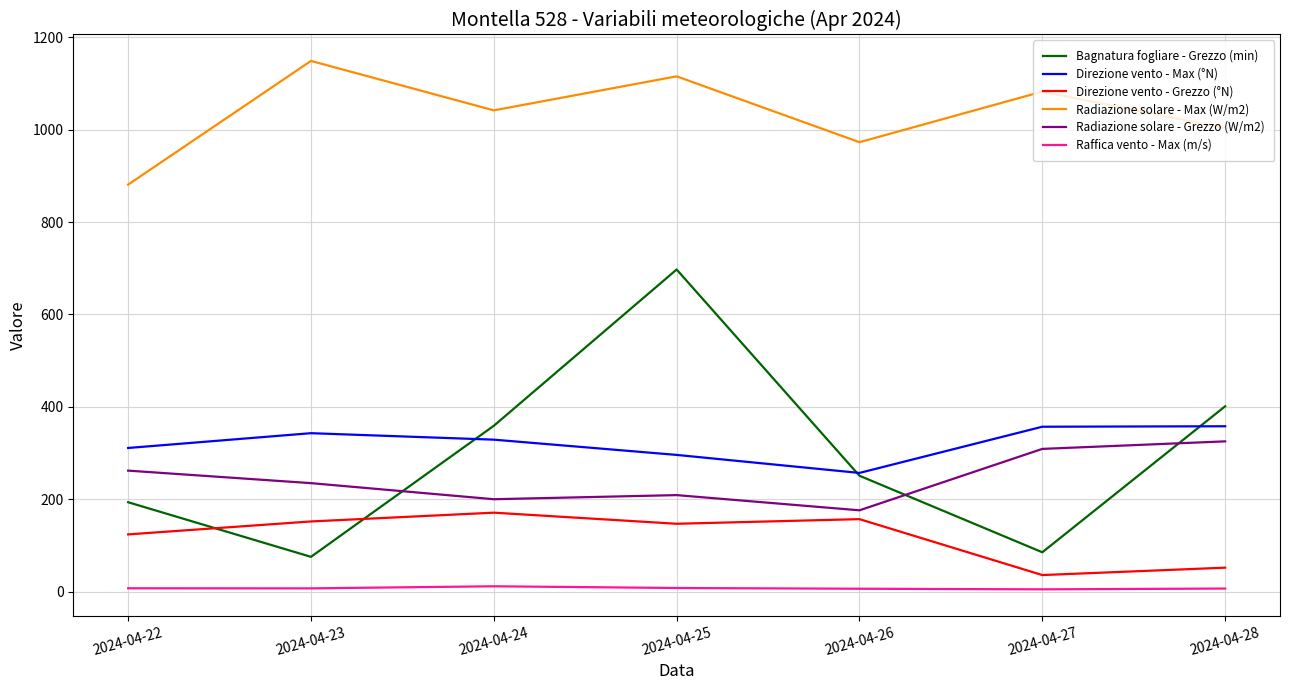

Which series has the largest total across all categories?

Radiazione solare - Max (W/m2)